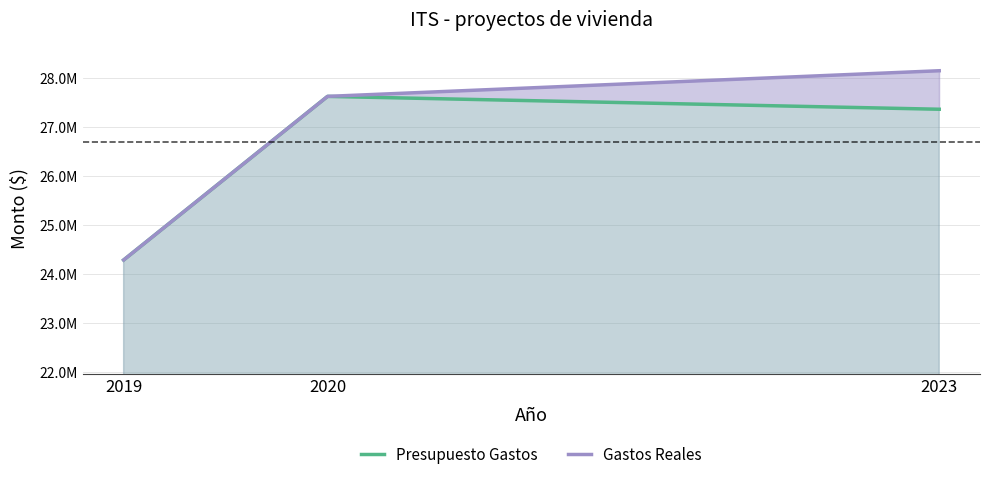

Reading right to left, list all the values displayed in this chart.

Presupuesto Gastos: 2023=27366701.0	2020=27628922.0	2019=24293092.0
Gastos Reales: 2023=28151862.0	2020=27628922.7	2019=24293092.0